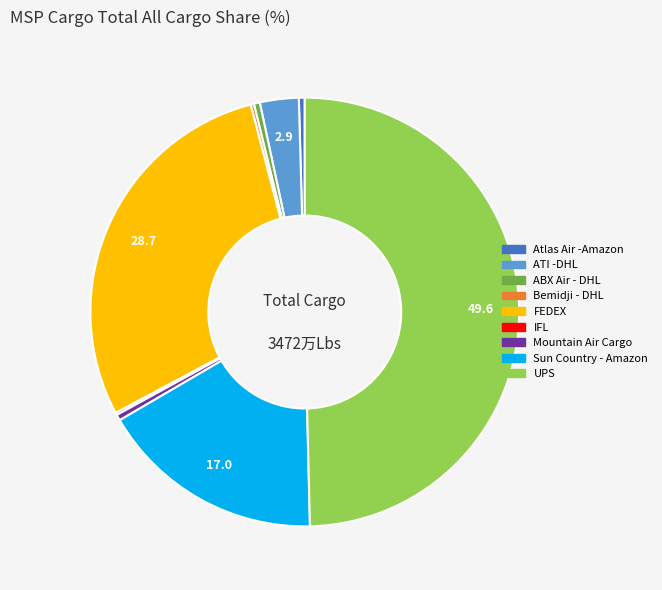

Does FEDEX represent more than half of the total?

No